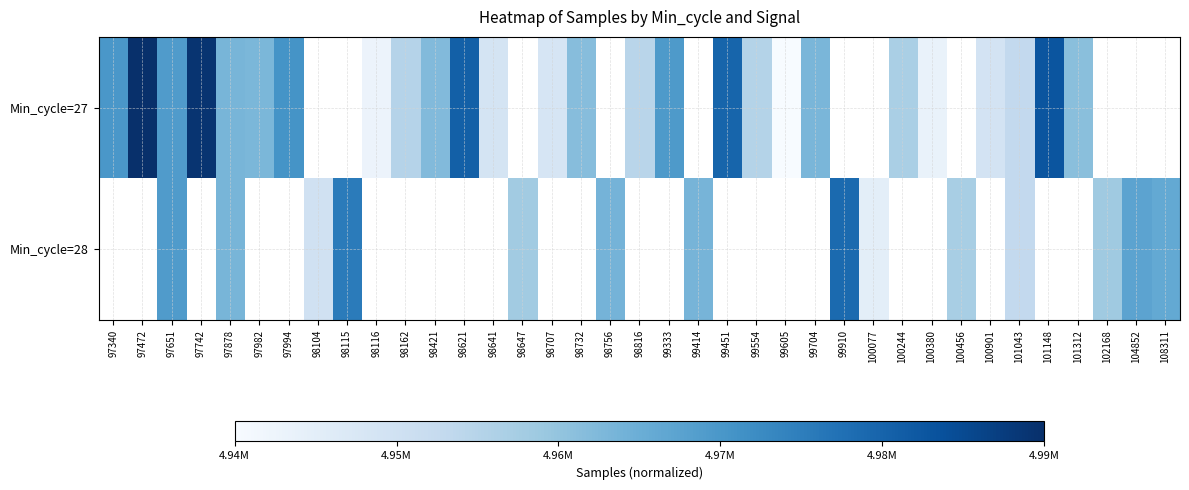

List the series in order of their peak value, highest first.

Min_cycle=27, Min_cycle=28